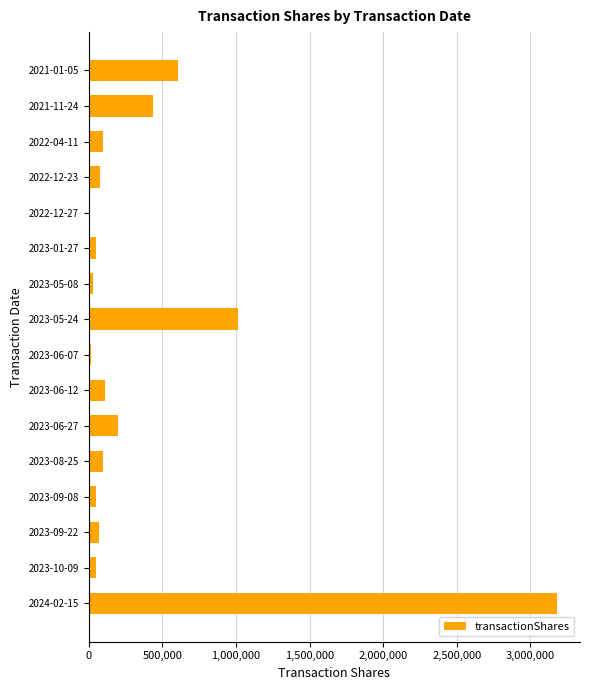

Are the bars horizontal?

Yes